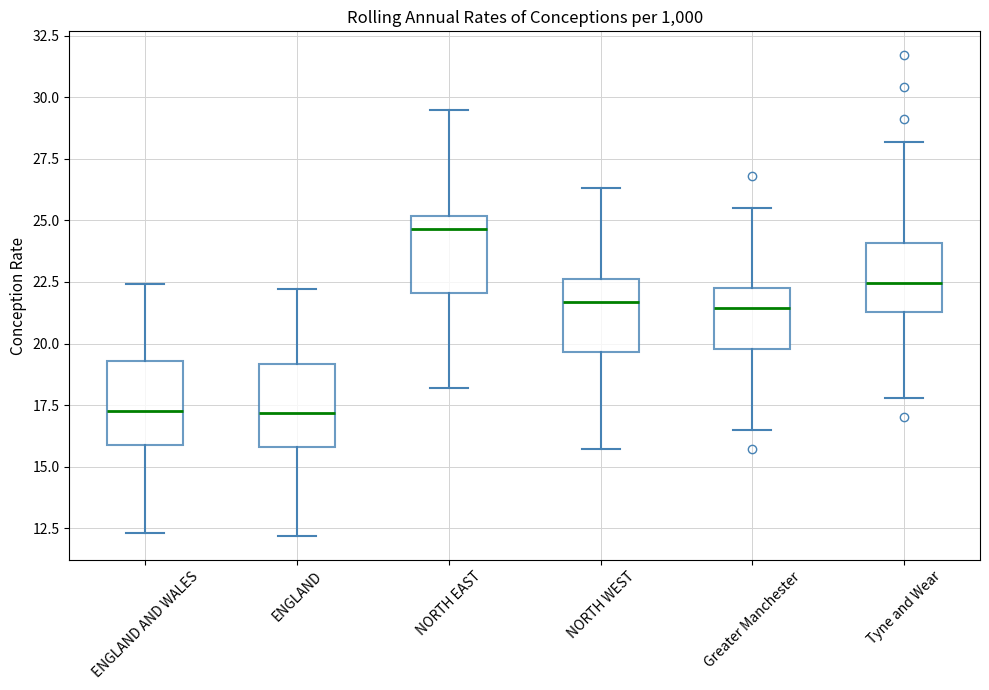

Reading left to right, transcribe this box plot: for each box, give where its median line is, the range the box spans, and where its two whiskers end, as read against the y-axis. The values are not printed on the chart, so give them approximately, as read against the axis.

ENGLAND AND WALES: median 17.5, box 16.0 to 19.5, whiskers 12.5 to 22.5
ENGLAND: median 17.0, box 16.0 to 19.0, whiskers 12.0 to 22.0
NORTH EAST: median 24.5, box 22.0 to 25.0, whiskers 18.0 to 29.5
NORTH WEST: median 21.5, box 19.5 to 22.5, whiskers 15.5 to 26.5
Greater Manchester: median 21.5, box 20.0 to 22.5, whiskers 16.5 to 25.5
Tyne and Wear: median 22.5, box 21.5 to 24.0, whiskers 18.0 to 28.0